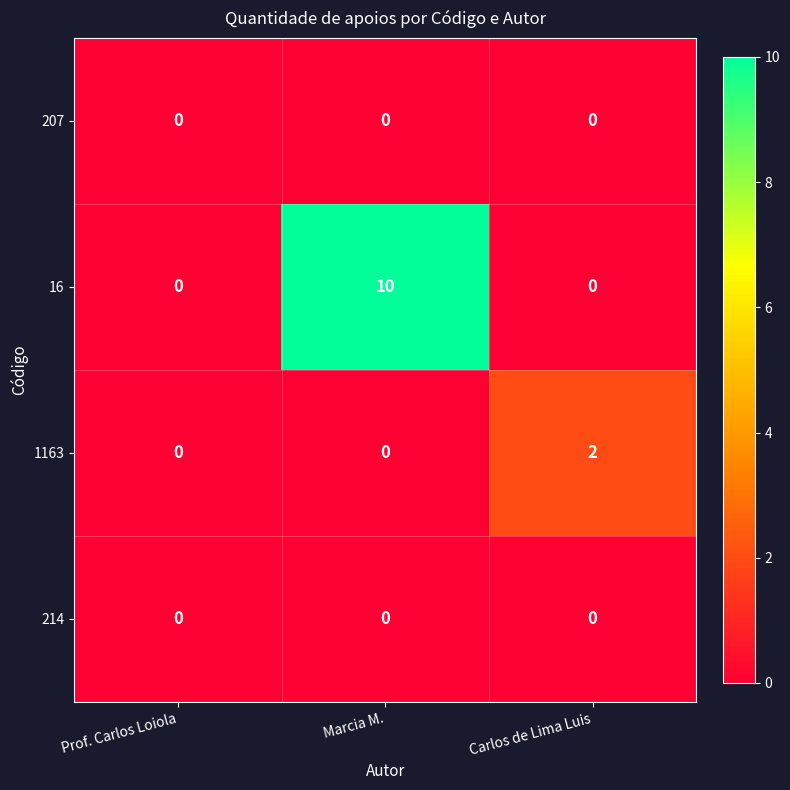

What is the sum of the 16 values at Marcia M. and Prof. Carlos Loiola?

10